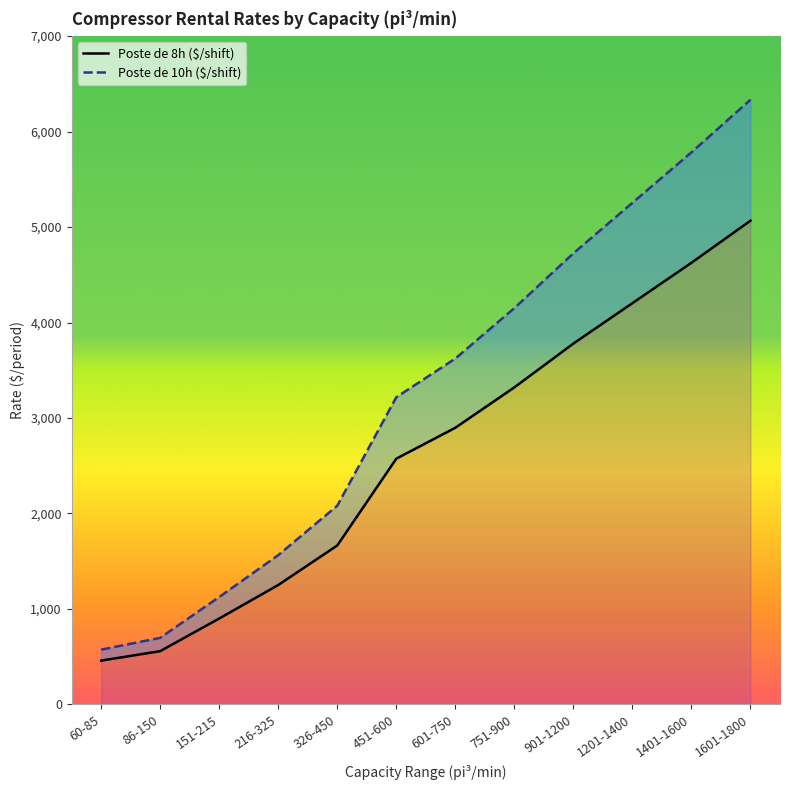

Which category has the lowest value in the Poste de 10h ($/shift) series?

60-85